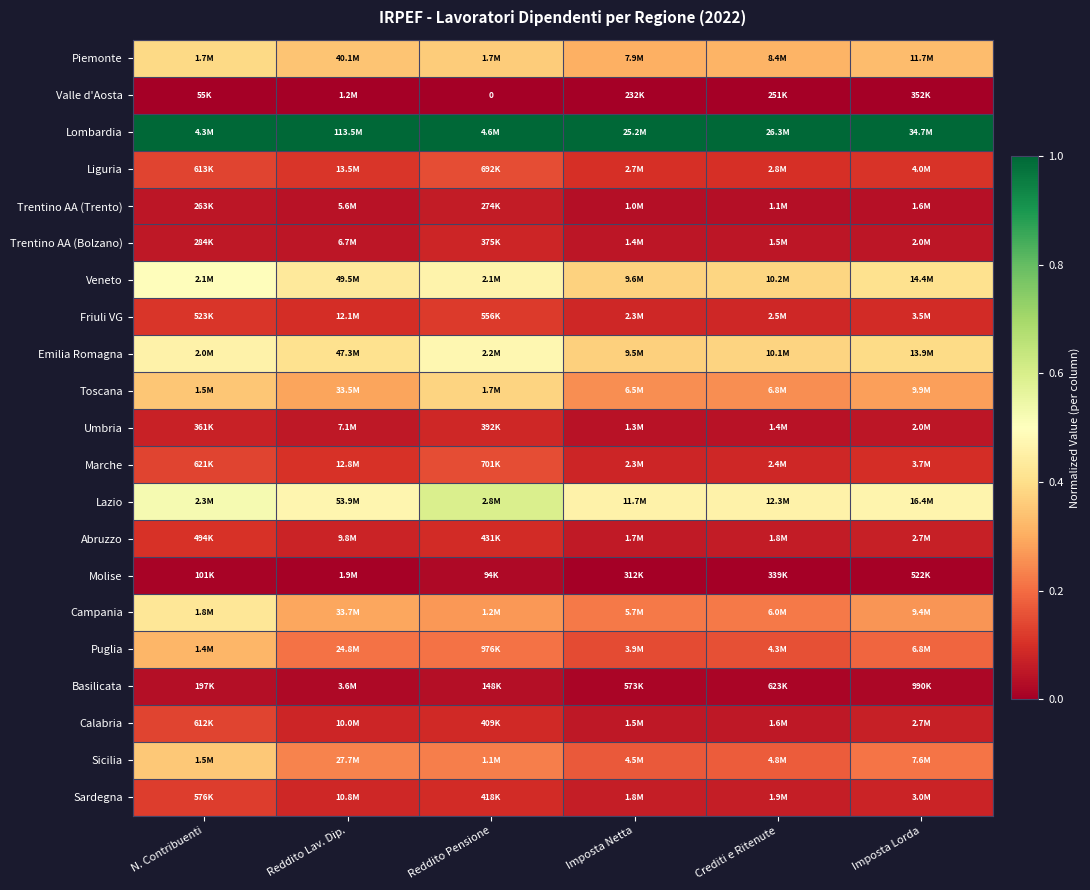

Is it true that Emilia Romagna equals 0.4 at Reddito Lav. Dip.?

True